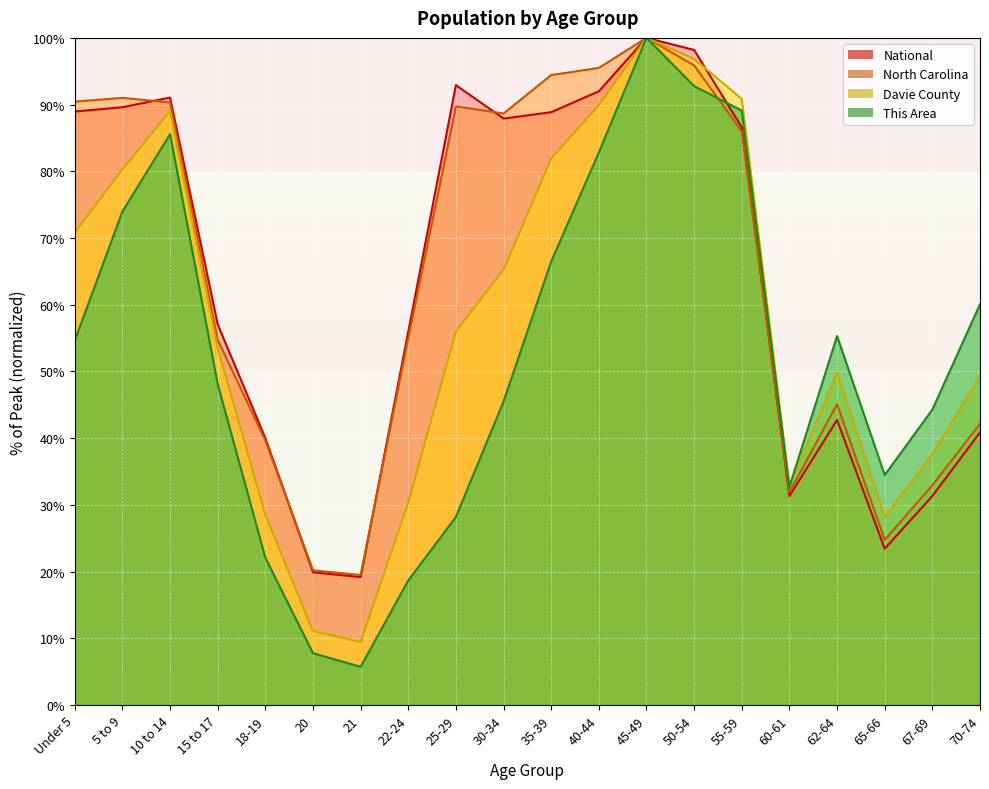

Reading right to left, extract all data points from this chart.

This Area: 60.1	44.3	34.5	55.3	32.7	89.1	92.8	100.0	82.8	66.5	45.5	28.2	18.7	5.7	7.8	22.1	48.1	85.6	74.0	54.6
Davie County: 49.4	37.5	28.2	49.8	32.7	90.8	96.9	100.0	89.9	81.9	65.3	56.0	30.4	9.4	11.1	28.5	53.5	89.0	80.3	70.8
North Carolina: 42.2	32.9	24.7	45.1	31.9	86.0	95.9	100.0	95.5	94.4	88.7	89.7	55.0	19.5	20.2	39.6	54.7	90.3	91.0	90.5
National: 40.9	31.3	23.4	42.7	31.3	86.6	98.2	100.0	92.0	88.9	87.9	92.9	56.0	19.2	19.9	40.0	57.0	91.1	89.6	89.0